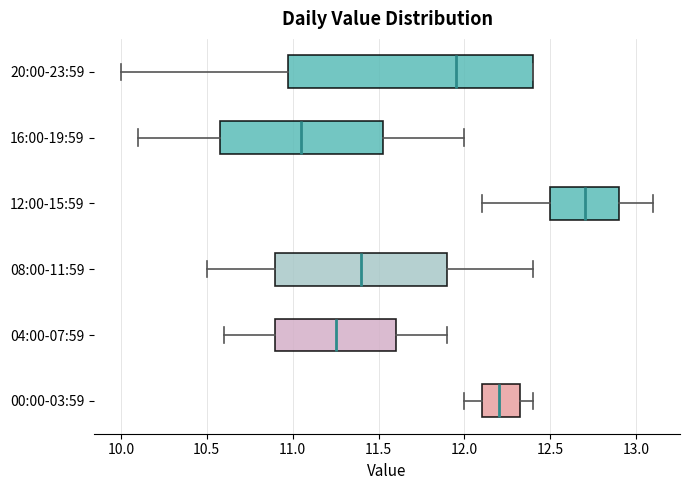

Reading bottom to top, transcribe this box plot: for each box, give where its median line is, the range the box spans, and where its two whiskers end, as read against the x-axis. The values are not printed on the chart, so give them approximately, as read against the axis.

00:00-03:59: median 12.20, box 12.10 to 12.35, whiskers 12.00 to 12.40
04:00-07:59: median 11.25, box 10.90 to 11.60, whiskers 10.60 to 11.90
08:00-11:59: median 11.40, box 10.90 to 11.90, whiskers 10.50 to 12.40
12:00-15:59: median 12.70, box 12.50 to 12.90, whiskers 12.10 to 13.10
16:00-19:59: median 11.05, box 10.60 to 11.55, whiskers 10.10 to 12.00
20:00-23:59: median 11.95, box 11.00 to 12.40, whiskers 10.00 to 12.40